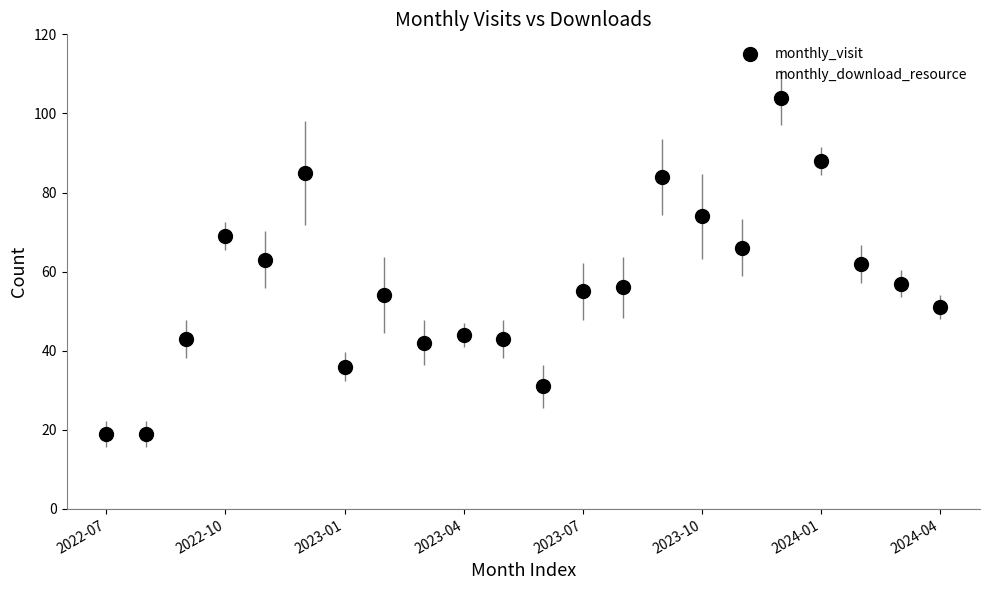

How many data points are displayed?

44